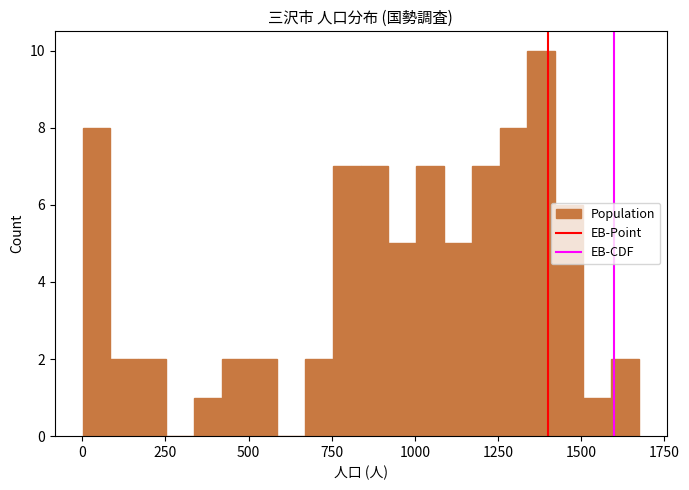

Around what value on the x-axis is the tallest bar? Give the approximate position of its centre, as read against the axis.

1400